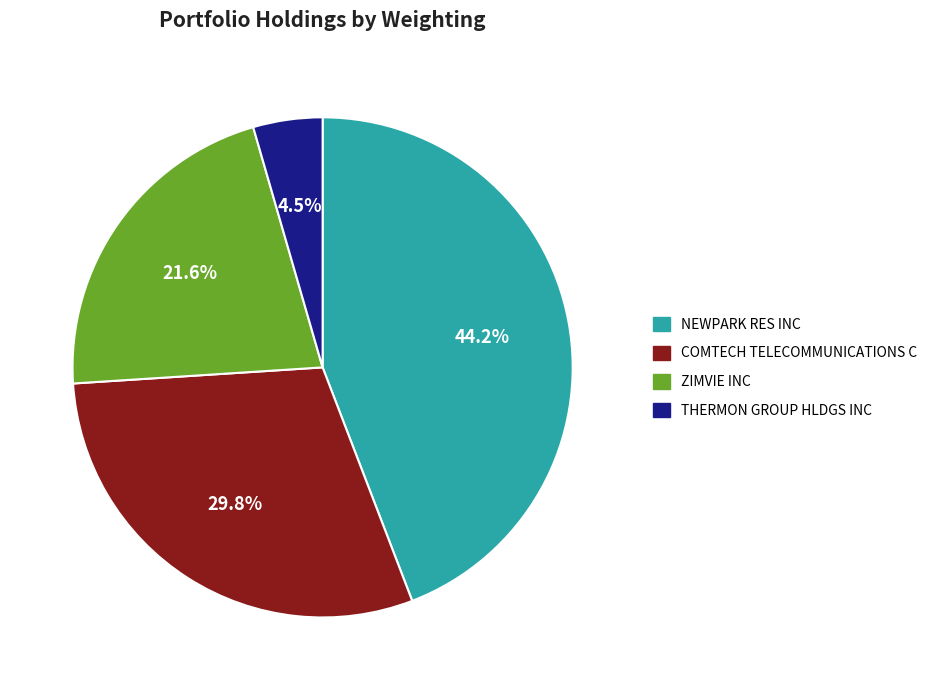

Which has a higher value, THERMON GROUP HLDGS INC or ZIMVIE INC?

ZIMVIE INC